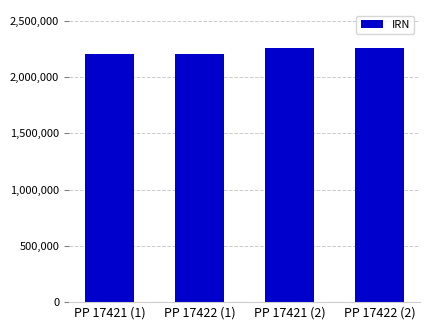

Between PP 17421 (2) and PP 17421 (1), which is larger?

PP 17421 (2)